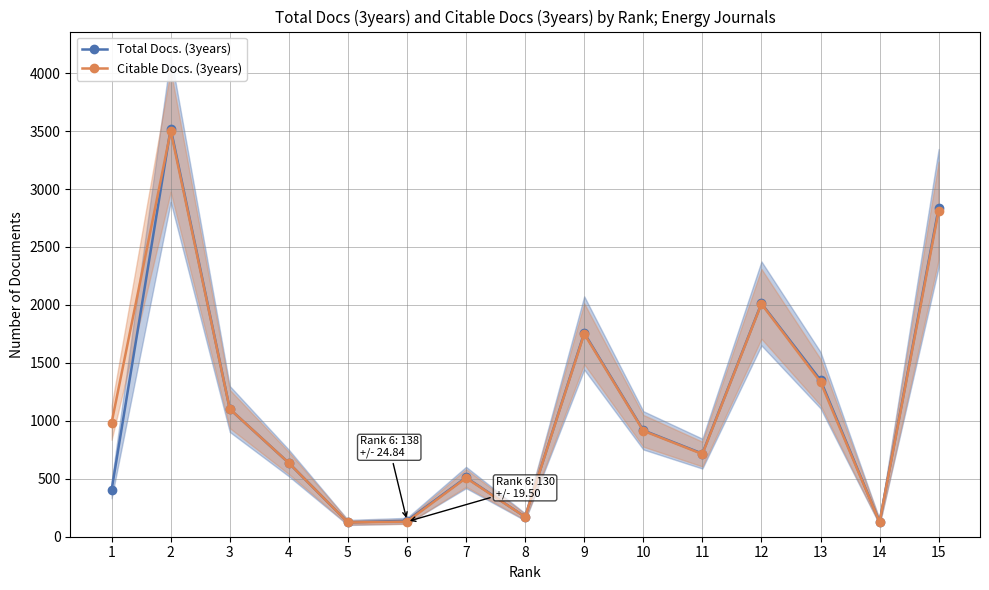

What is the minimum value shown in the chart?

123